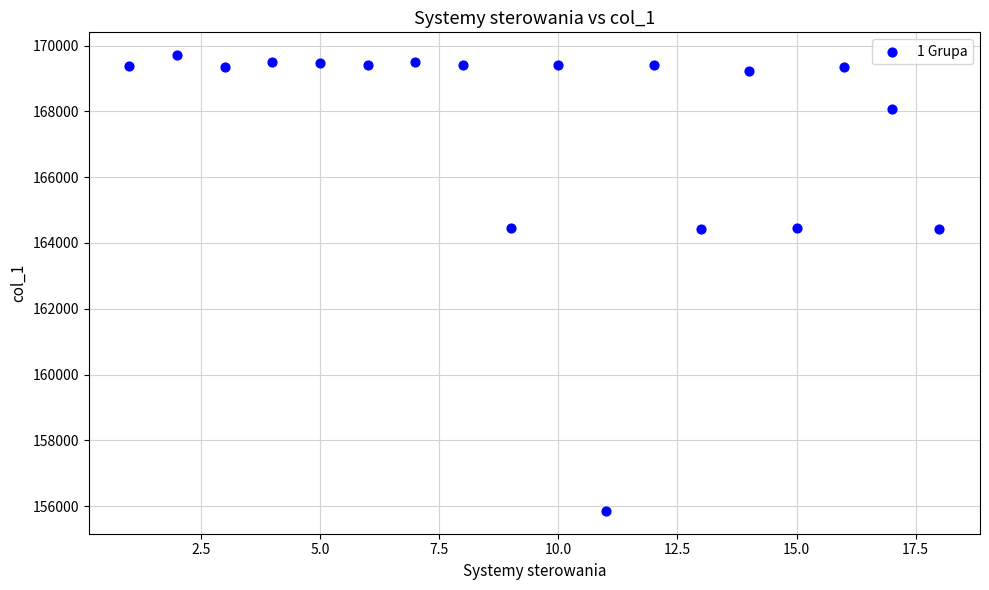

What is the range of Y values (max minus min)?

13853